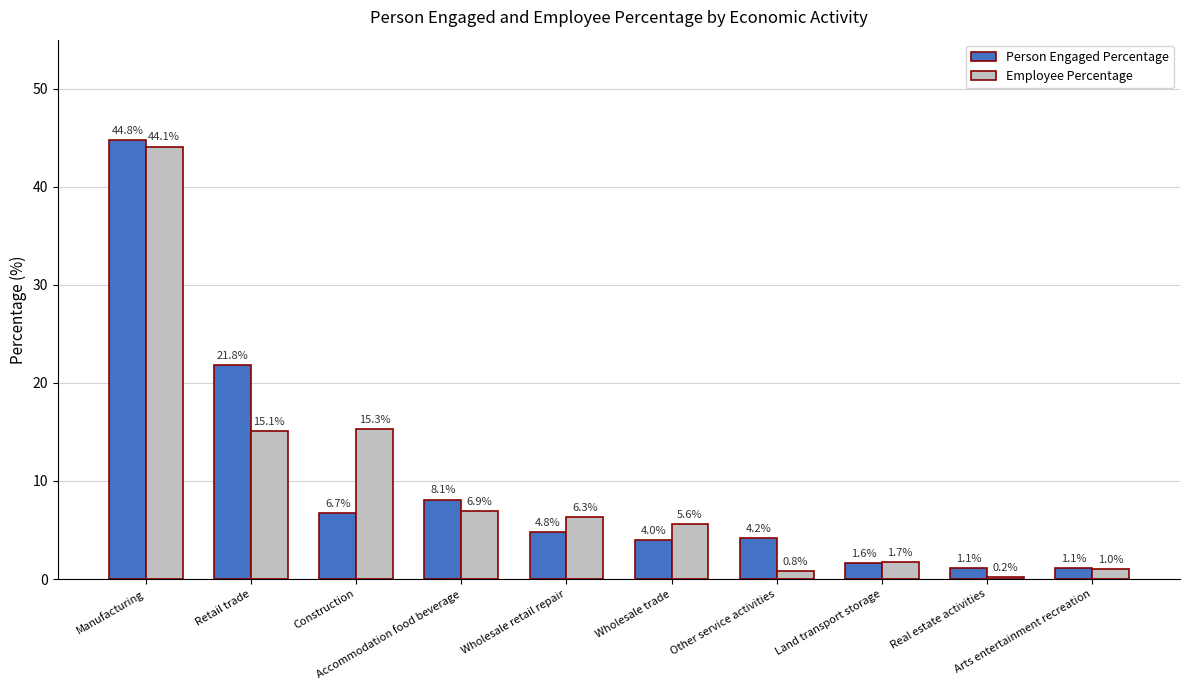

At how many categories does at least one series exceed 9?

3